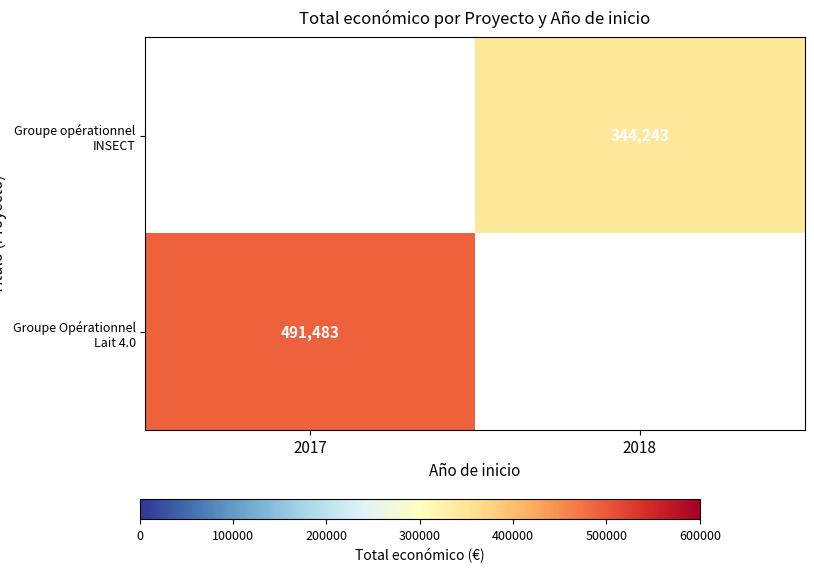

The value of Groupe Opérationnel Lait 4.0 at 2017 is 491483. True or false?

True